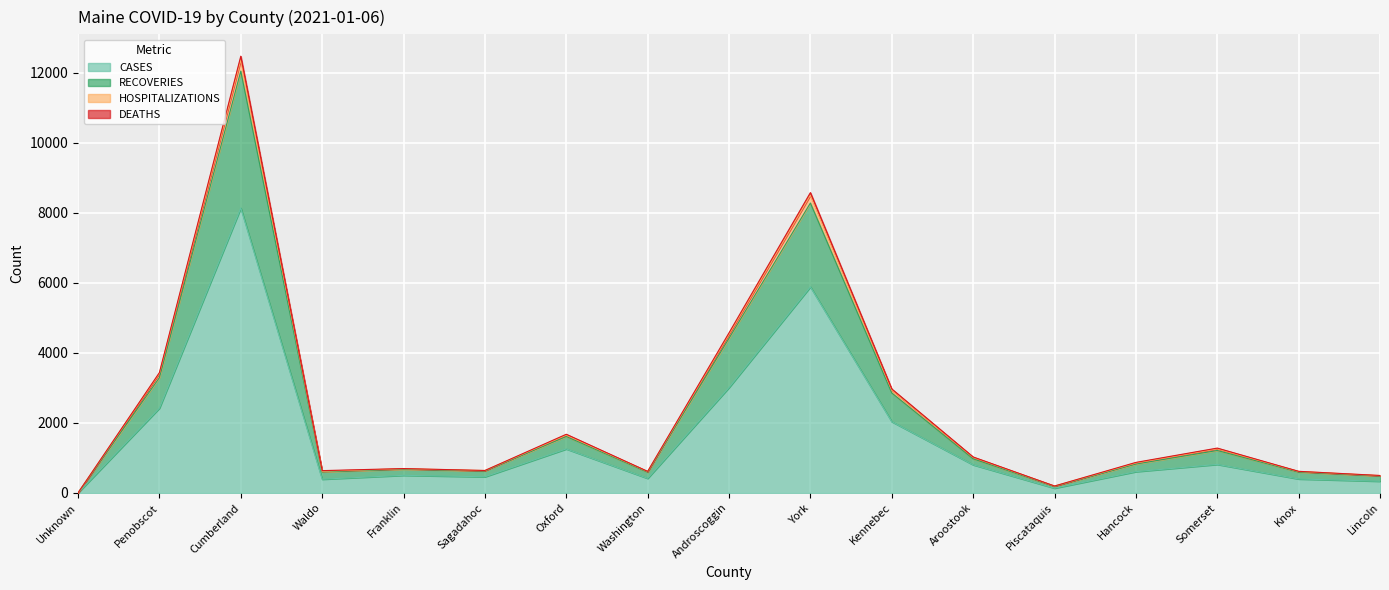

The CASES series shows 570 at Lincoln. True or false?

False